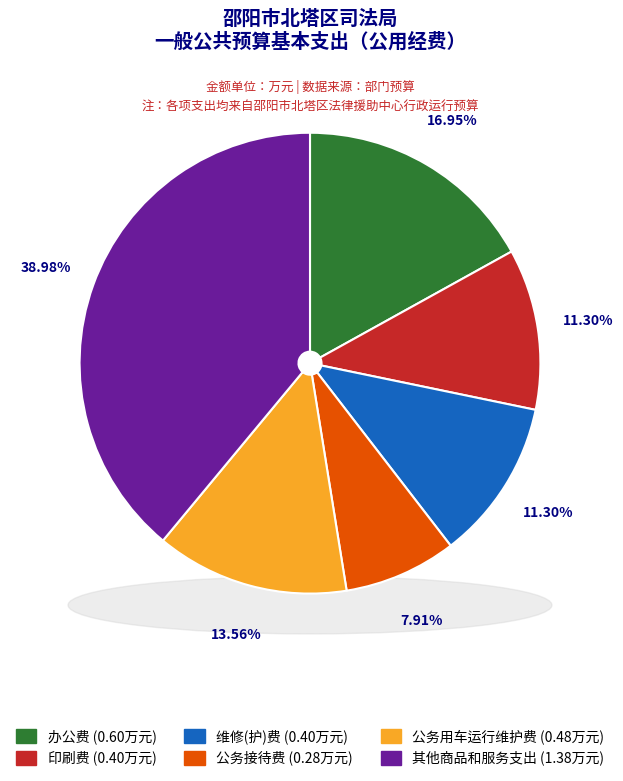

Is there a majority slice in this chart?

No